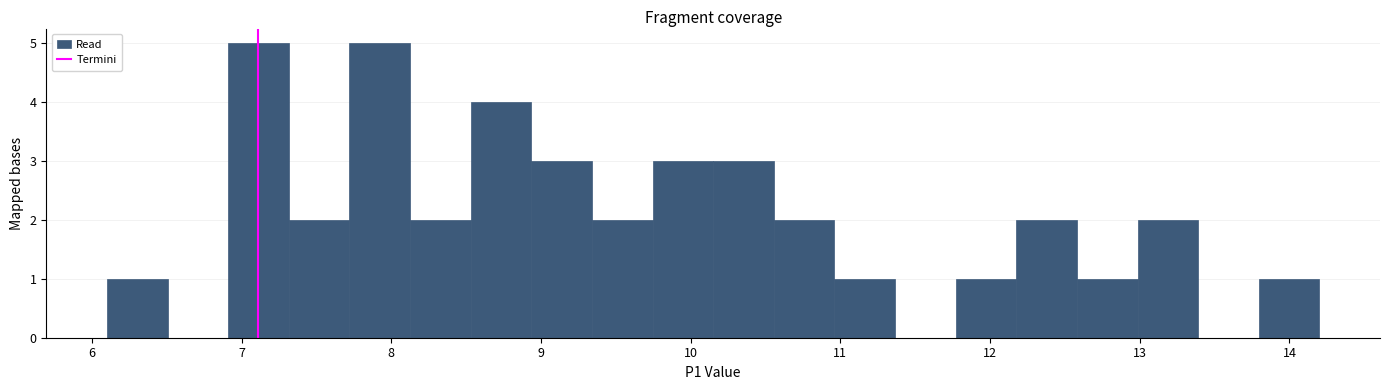

Reading left to right, list every bar in this chart as the range it spans on the x-axis followed by its height. Neither the bar edges nor the heights are printed on the chart, so give them approximately, as read against the axes.

6.1 to 6.5: 1
6.5 to 6.9: 0
6.9 to 7.3: 5
7.3 to 7.7: 2
7.7 to 8.1: 5
8.1 to 8.5: 2
8.5 to 8.9: 4
8.9 to 9.3: 3
9.3 to 9.7: 2
9.7 to 10.2: 3
10.2 to 10.6: 3
10.6 to 11.0: 2
11.0 to 11.4: 1
11.4 to 11.8: 0
11.8 to 12.2: 1
12.2 to 12.6: 2
12.6 to 13.0: 1
13.0 to 13.4: 2
13.4 to 13.8: 0
13.8 to 14.2: 1